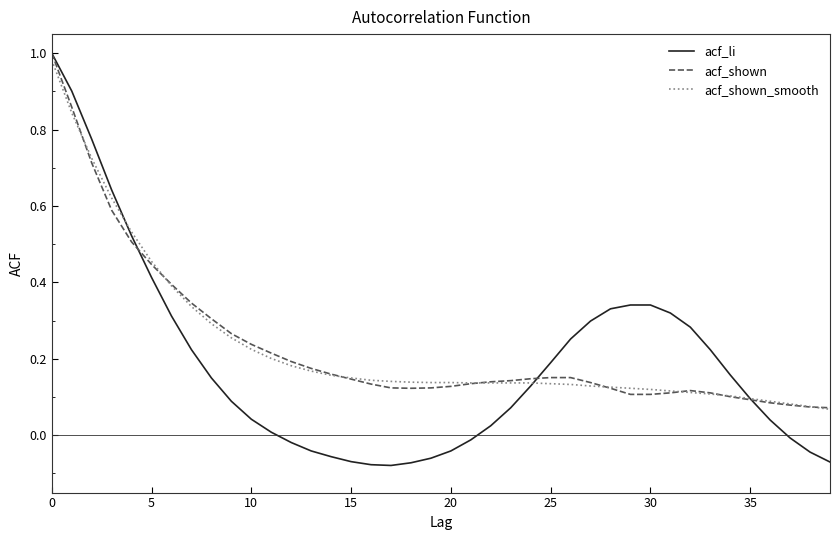

What are all the series names shown in the legend?

acf_li, acf_shown, acf_shown_smooth